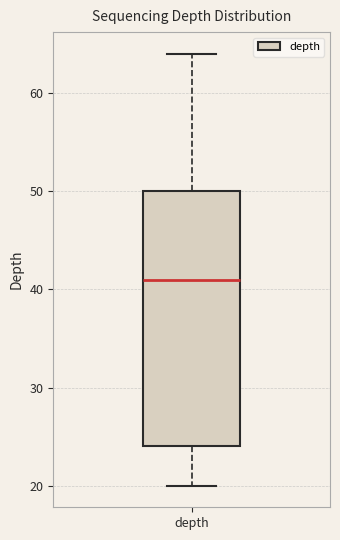

Read this box plot against the y-axis: the position of the median line, the range covered by the box, and the ends of both whiskers. The values are not printed on the chart, so give them approximately, as read against the axis.

median 41, box 24 to 50, whiskers 20 to 64